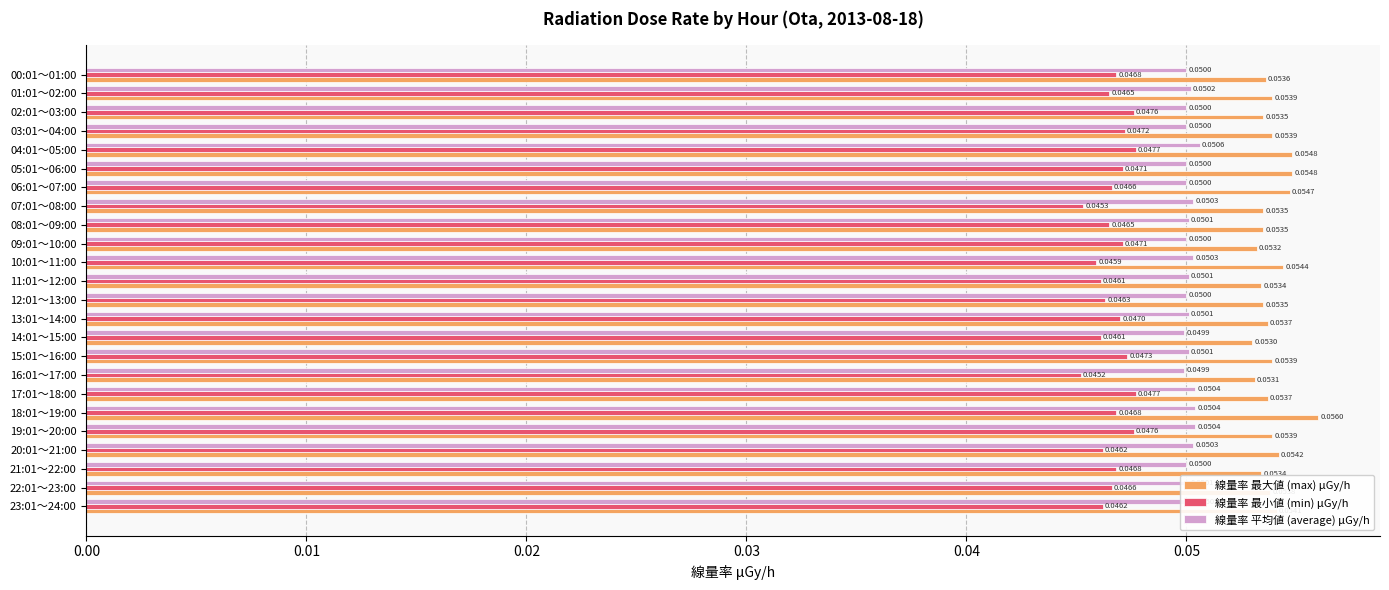

At how many categories does at least one series exceed 0?

24